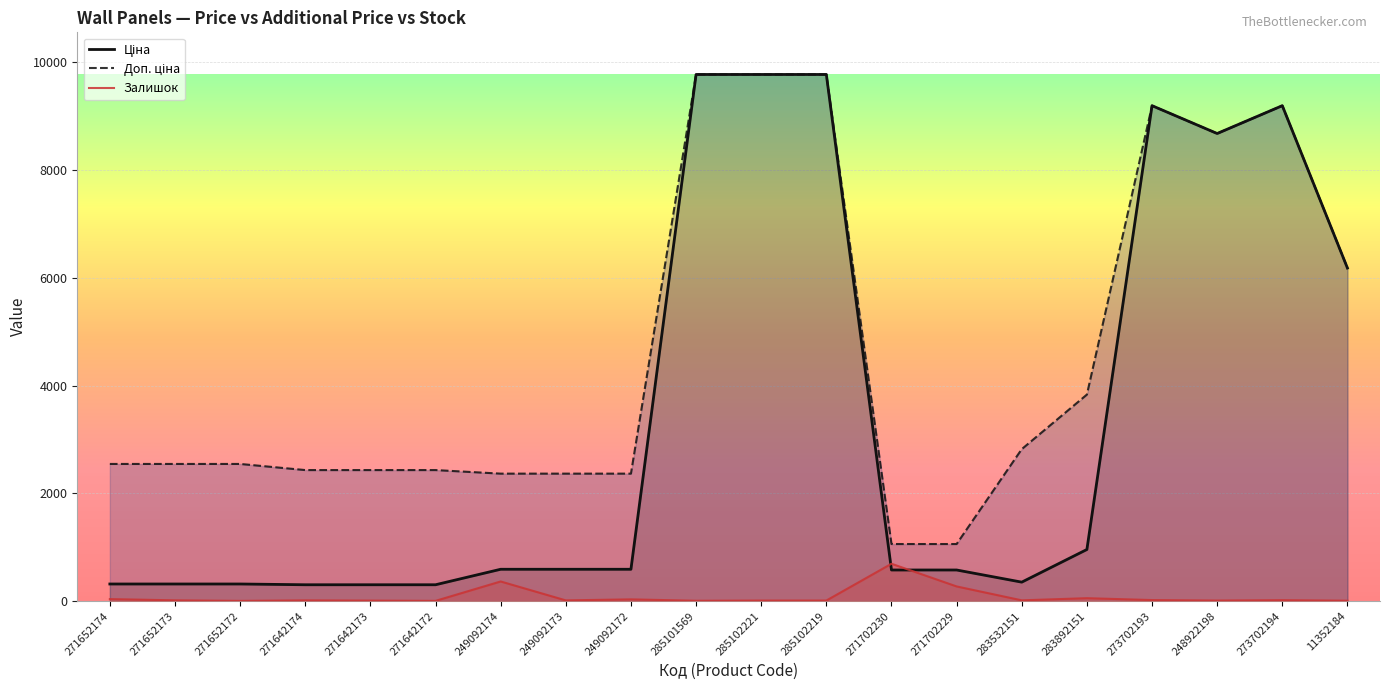

What is the minimum value for Ціна?

304.1